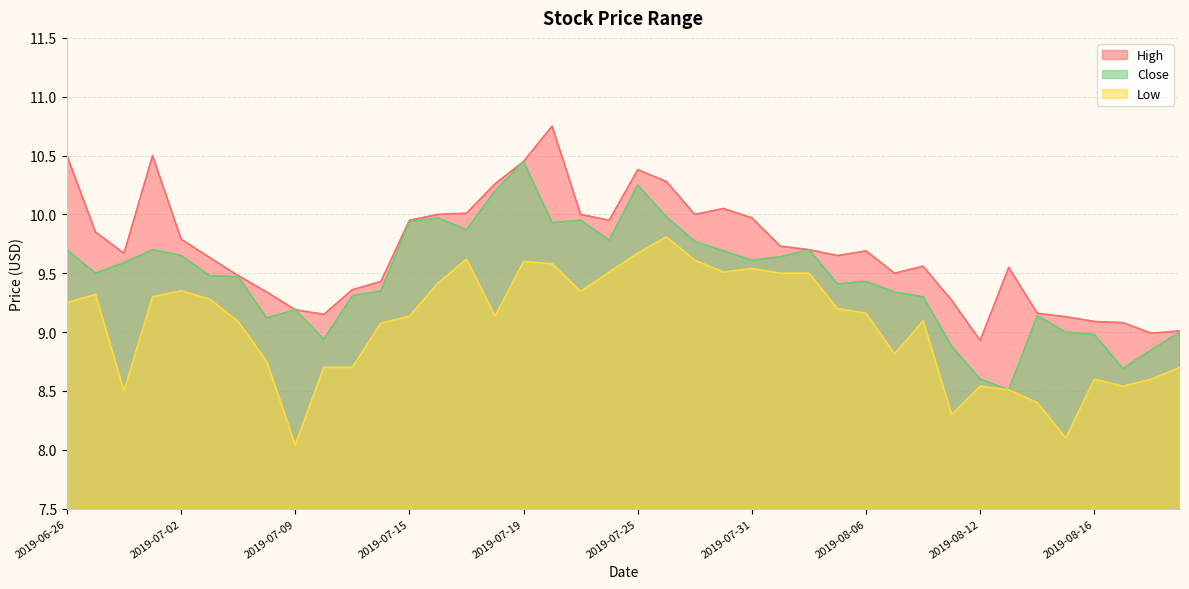

What is the label of the 34th point from the left?

2019-08-13